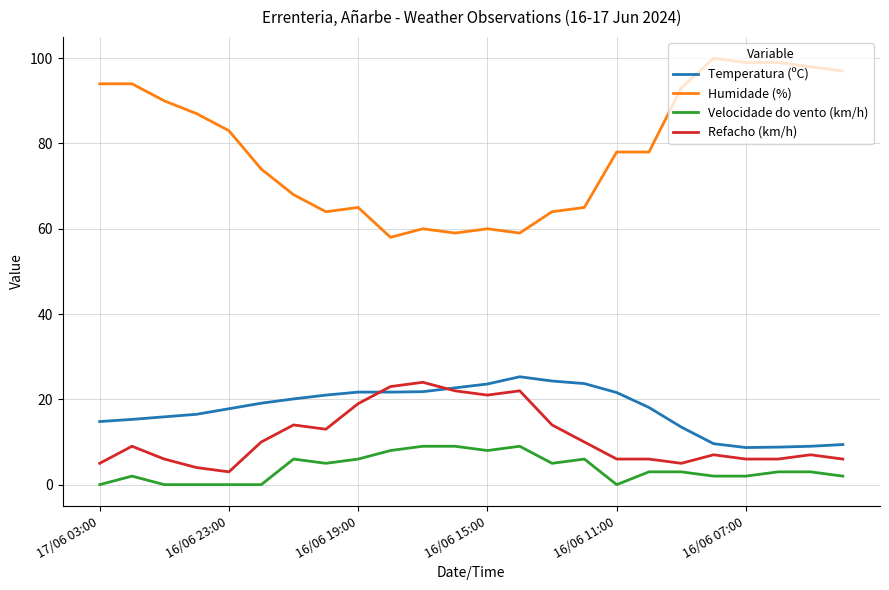

What is the highest value of the Humidade (%) series?

100.0